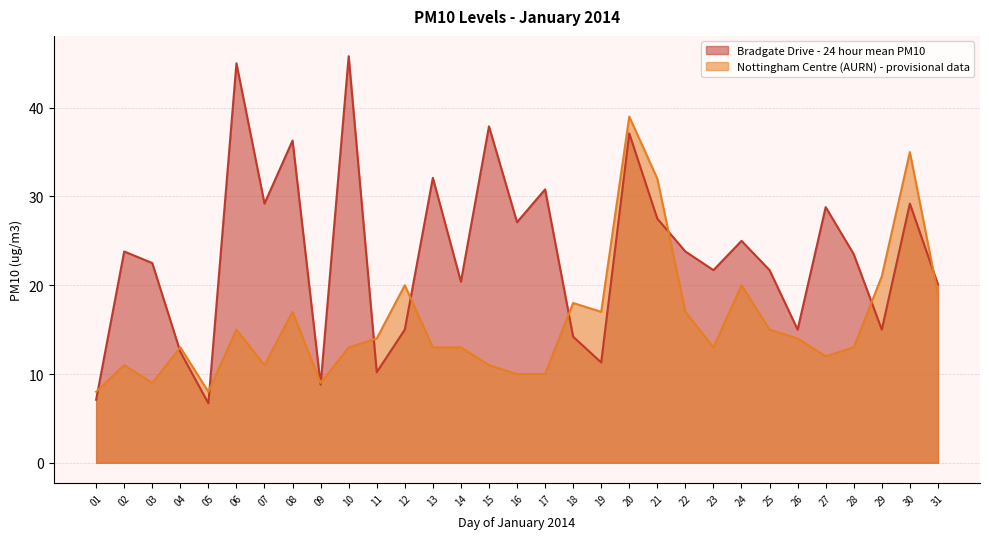

What is the difference between the Bradgate Drive - 24 hour mean PM10 values at 16 and 22?

3.3